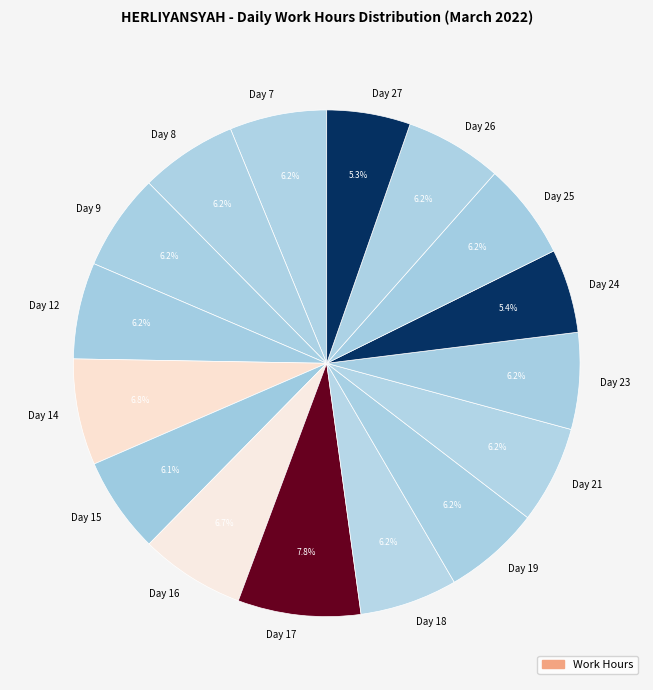

To the nearest percent, what is the difference between the Day 15 and Day 24 slice percentages?

1%